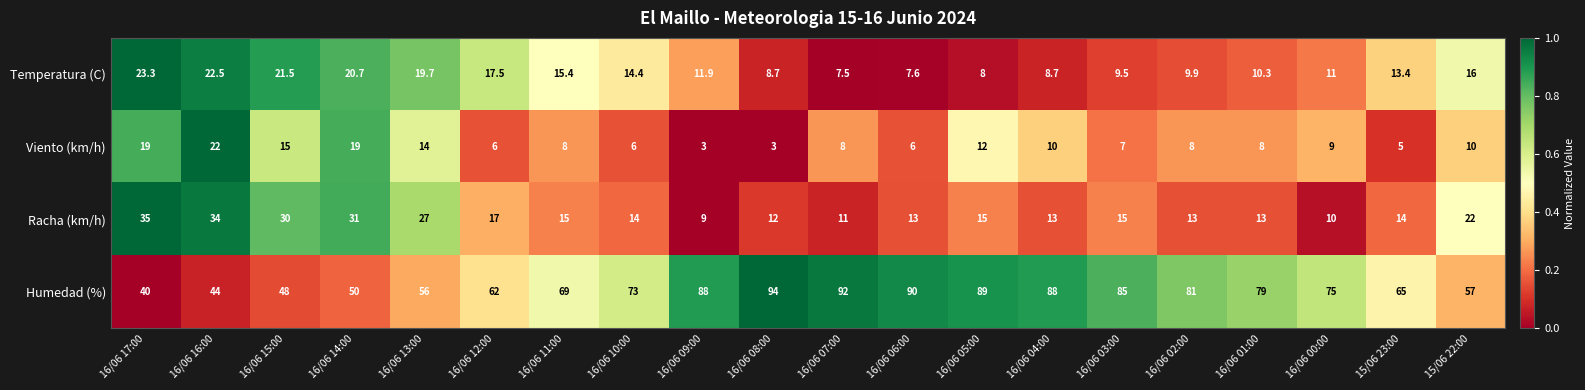

Rank the series by their maximum value, from highest to lowest.

Humedad (%), Racha (km/h), Temperatura (C), Viento (km/h)